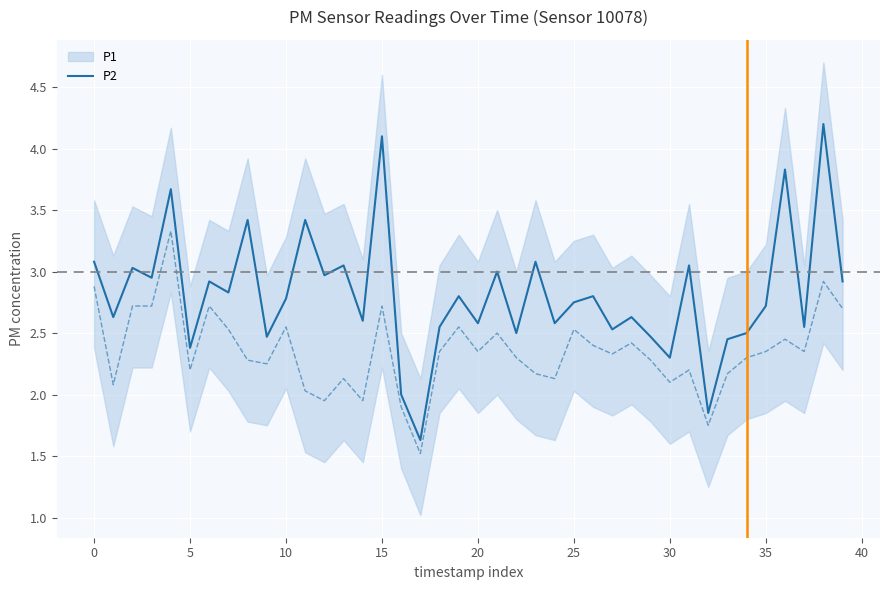

What is the label of the 32nd point from the left?

31